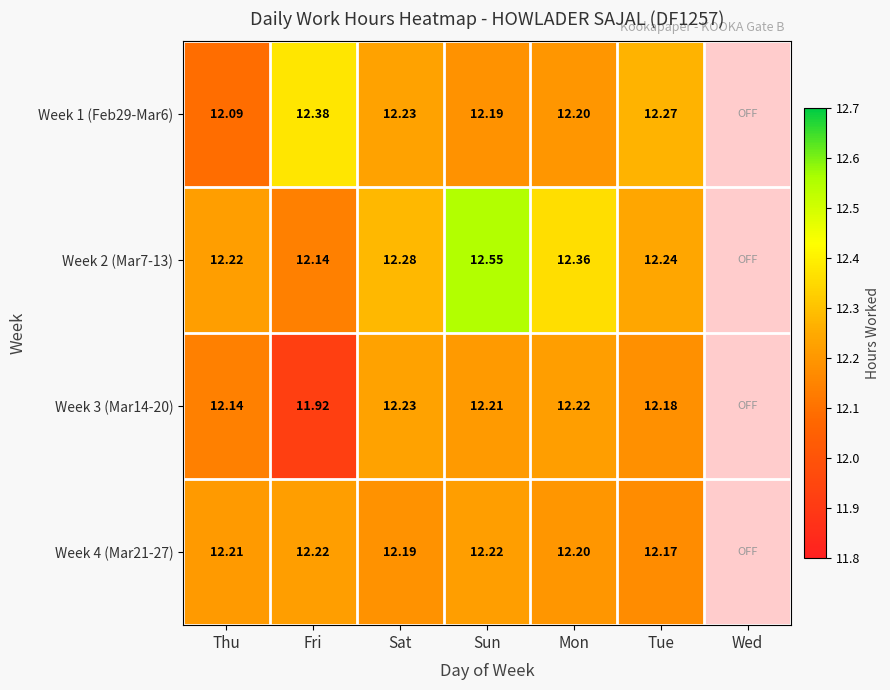

Which category has the highest value in the Week 3 (Mar14-20) series?

Sat